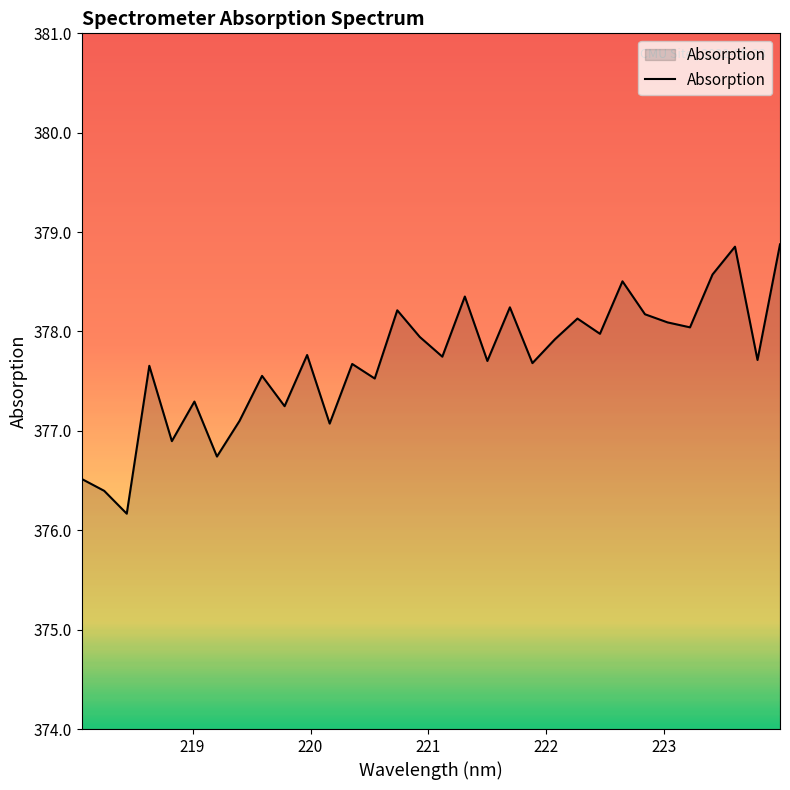

What is the minimum value shown in the chart?

376.2